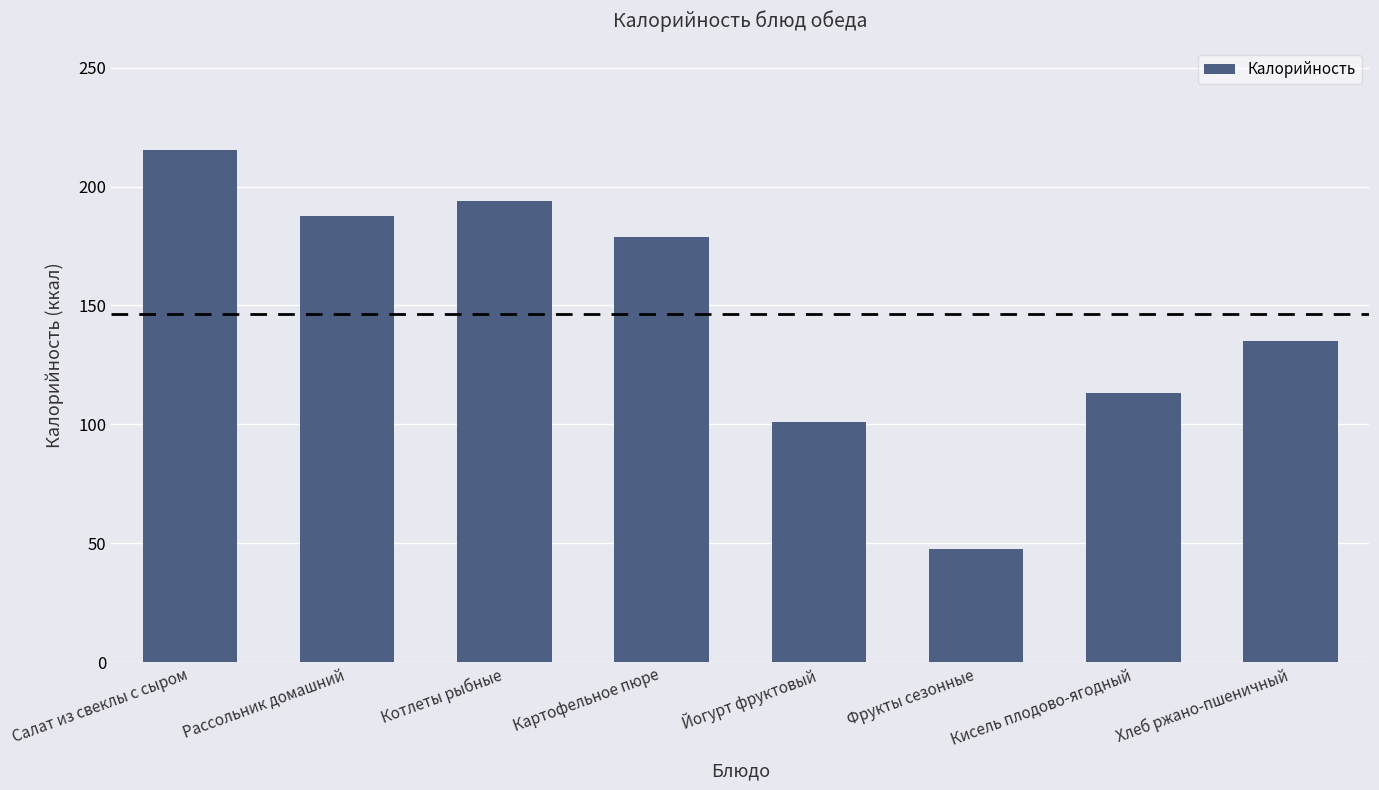

The value at Кисель плодово-ягодный is 113.0. True or false?

True